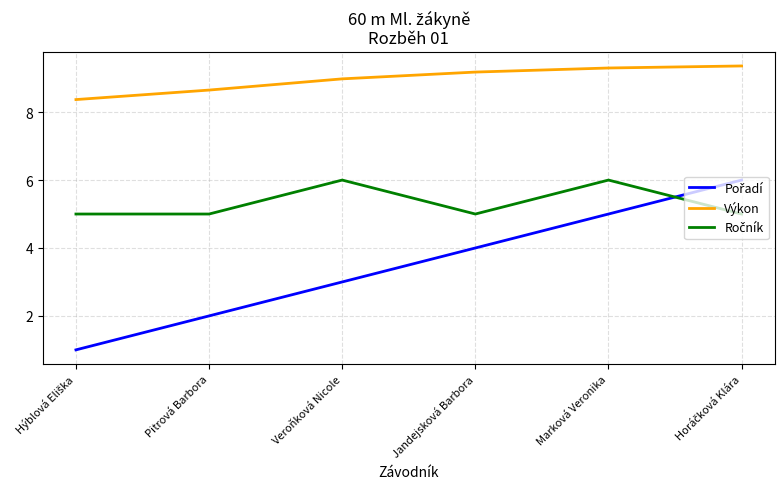

What is the smallest value displayed?

1.0